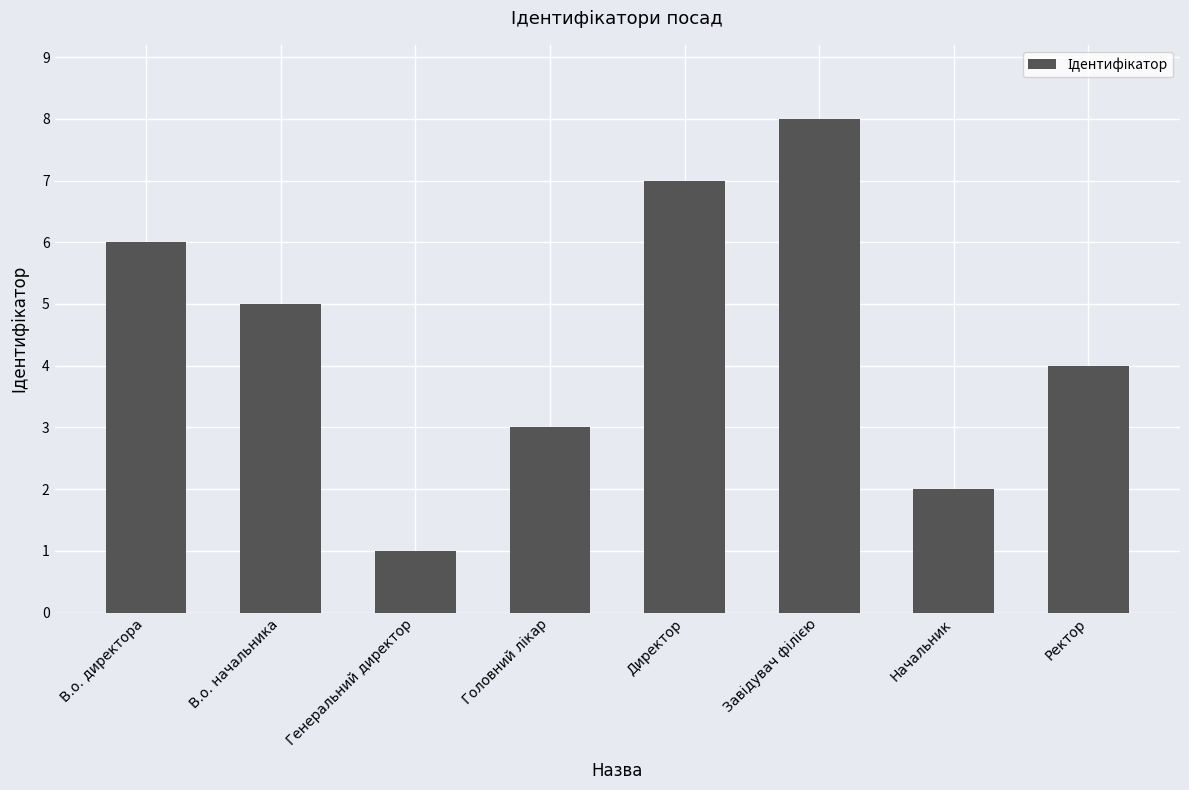

What is the label of the 7th bar from the right?

В.о. начальника